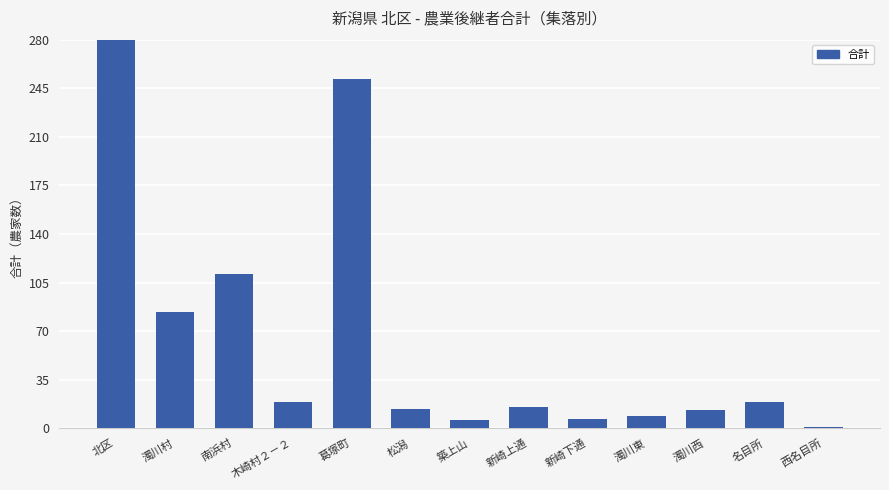

The value at 西名目所 is 1. True or false?

False